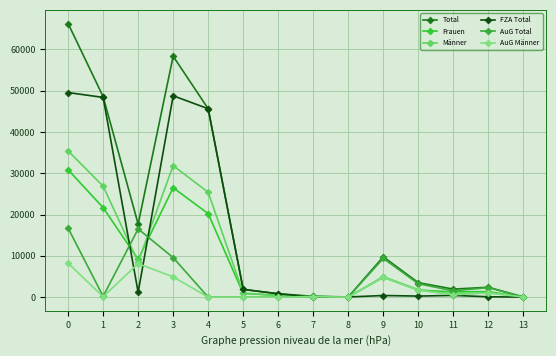

Between 12 and 13, which is larger?

12